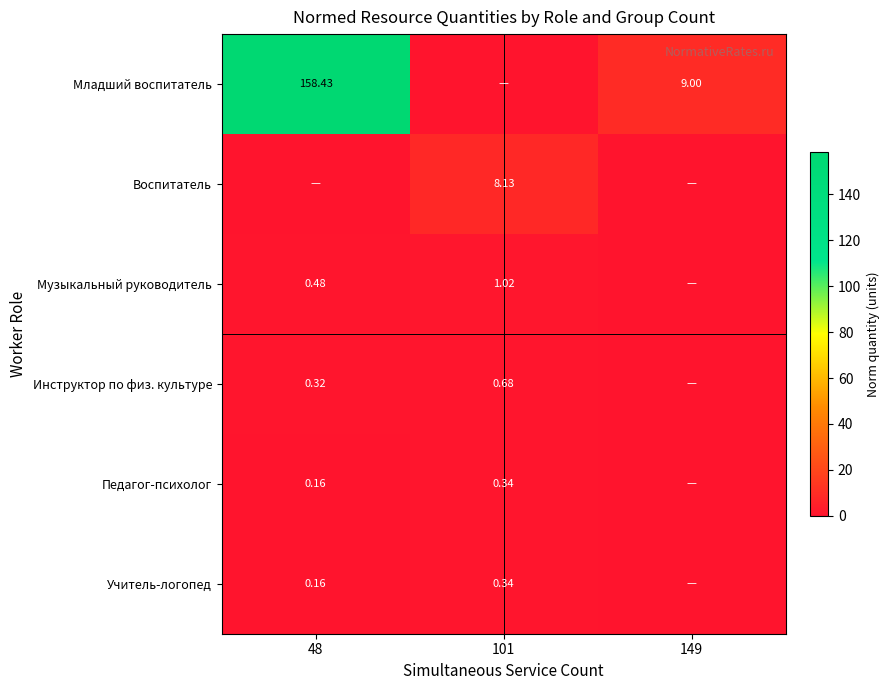

What is the approximate value of Музыкальный руководитель at 101?

1.0